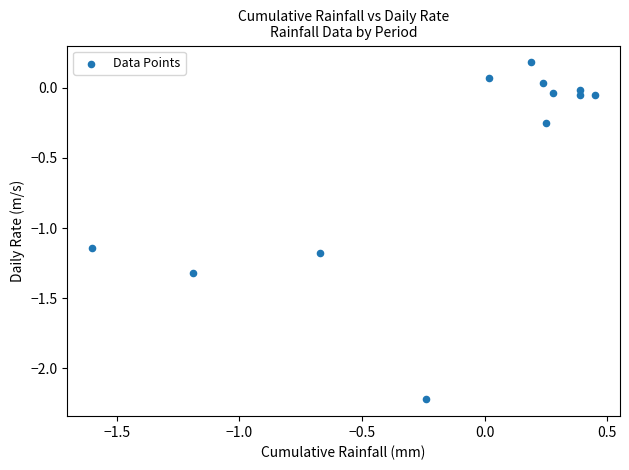

What is the average Y value?

-0.5